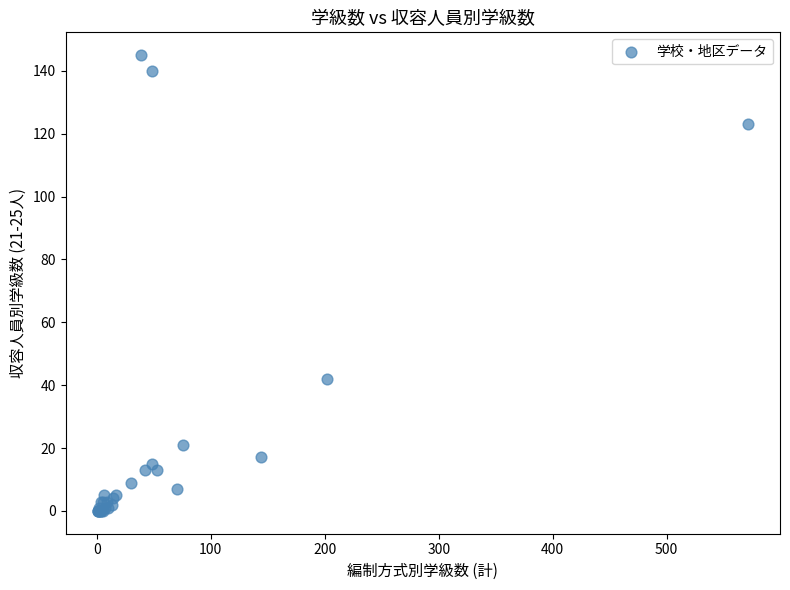

What Y value in the scatter plot is closest to 72?

42